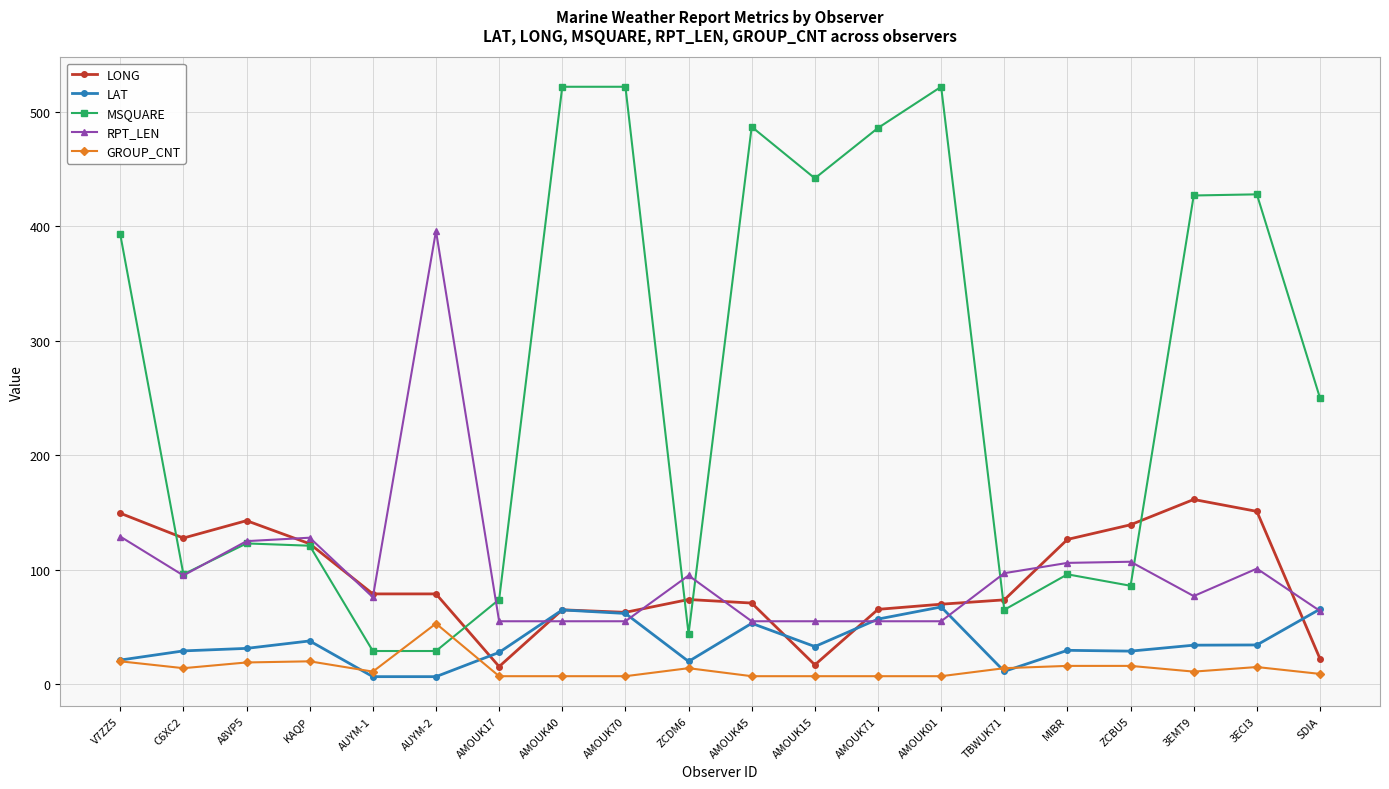

What value does the RPT_LEN series have at V7ZZ5?

129.0